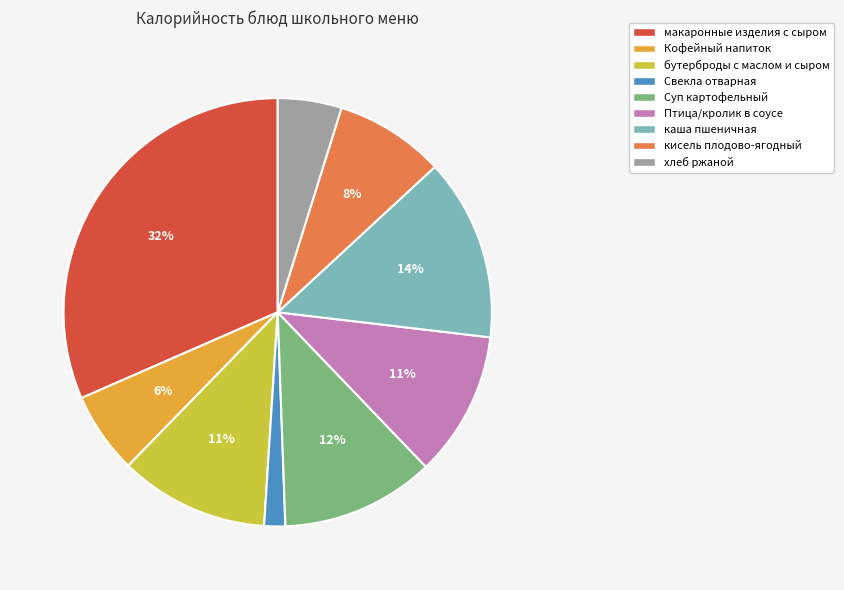

True or false: Птица/кролик в соусе accounts for 11% of the total.

True